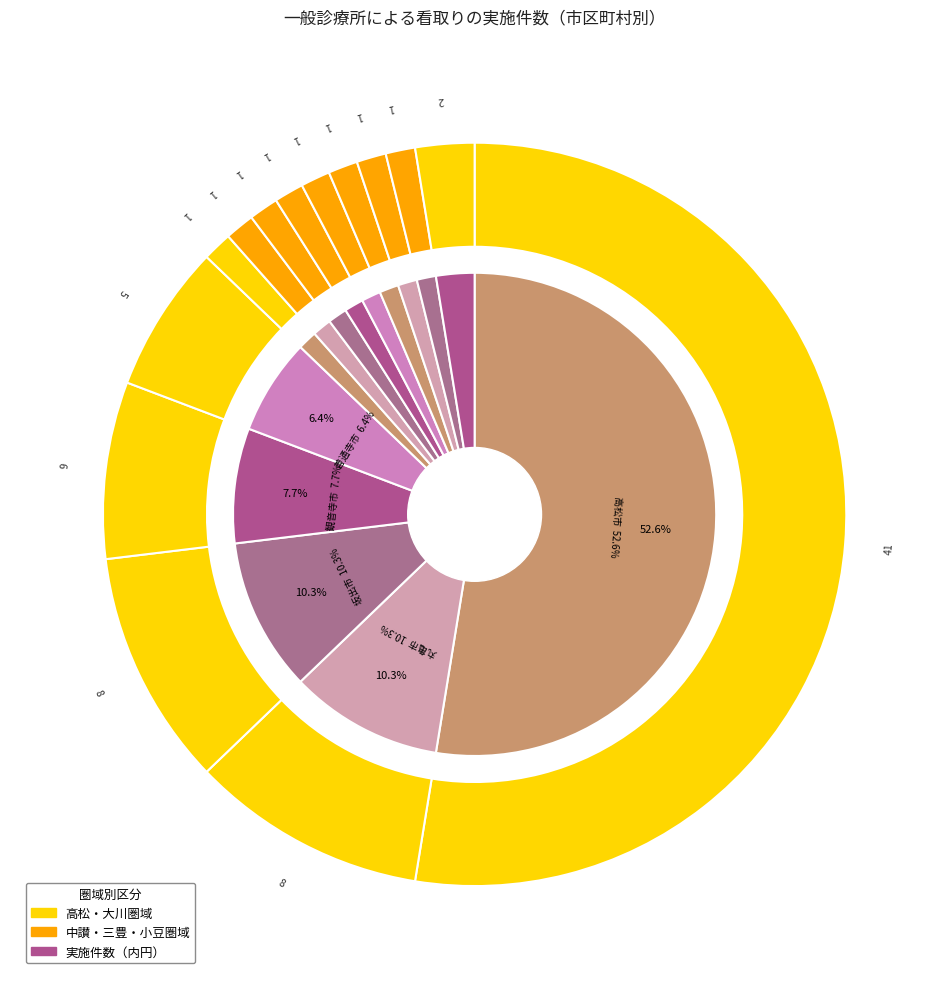

Does 小豆郡土庄町 represent more than half of the total?

No